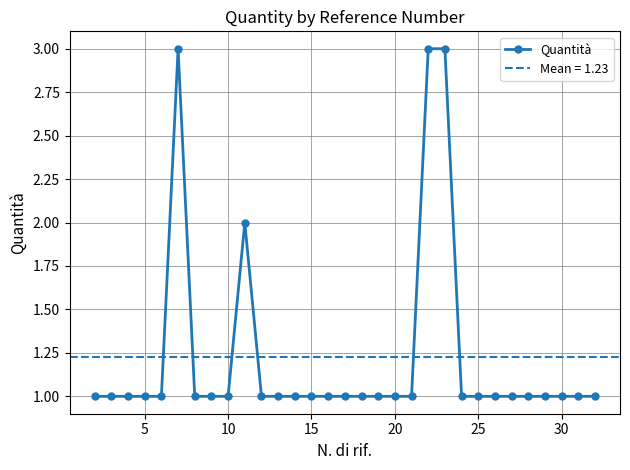

True or false: Quantità has more than 1 points higher than both neighbors.

True